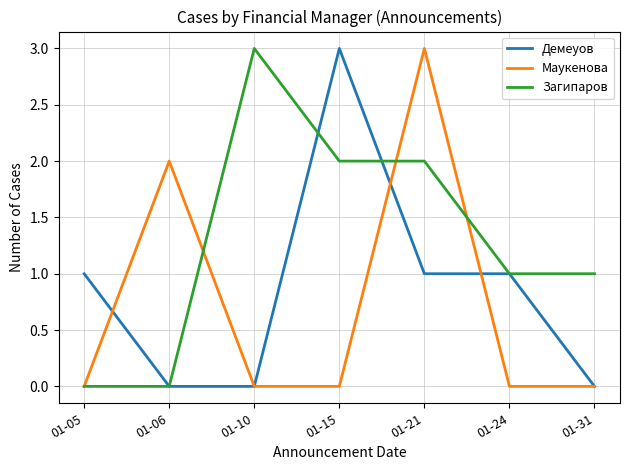

At which category is the sum across all series the highest?

01-21